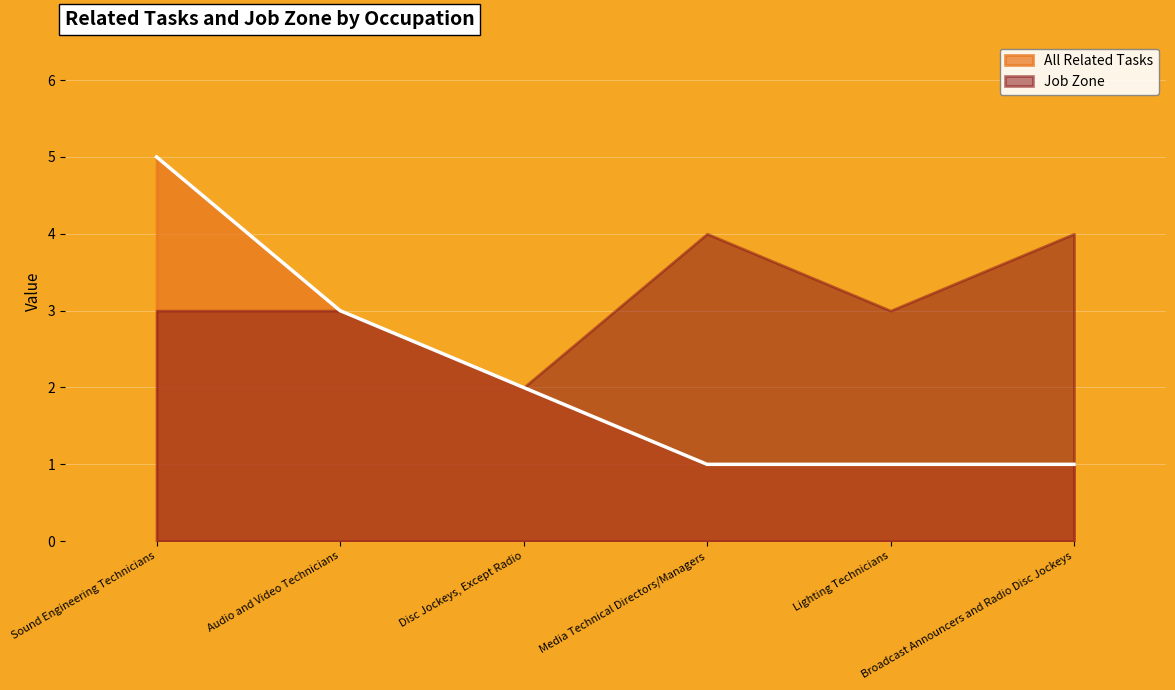

What is the average value?

2